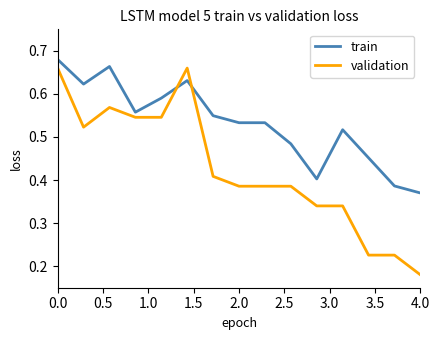

Which series has the largest range (max minus min)?

validation